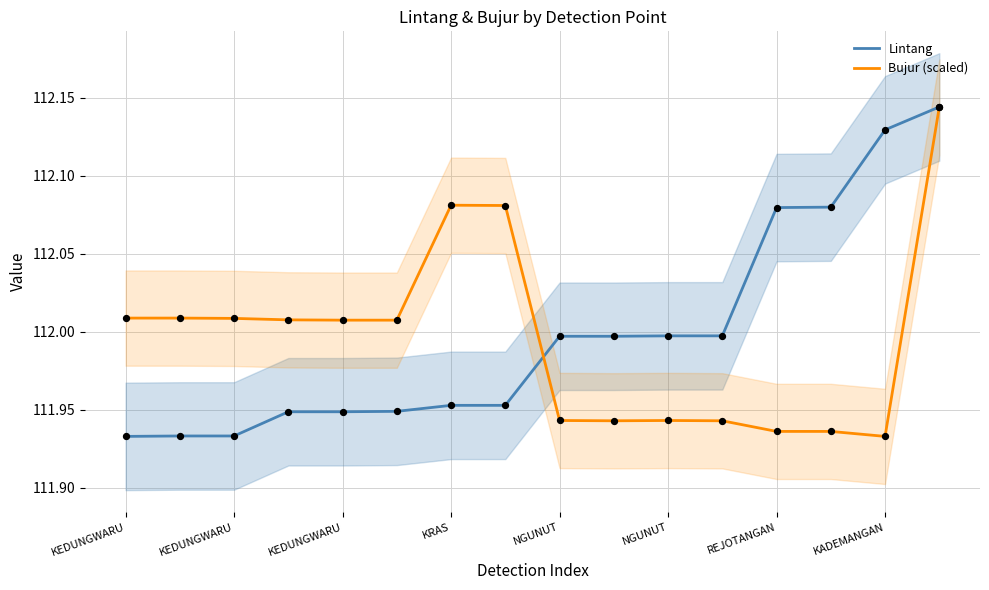

Is the value of Lintang at 9 greater than the value of Bujur (scaled) at 14?

Yes